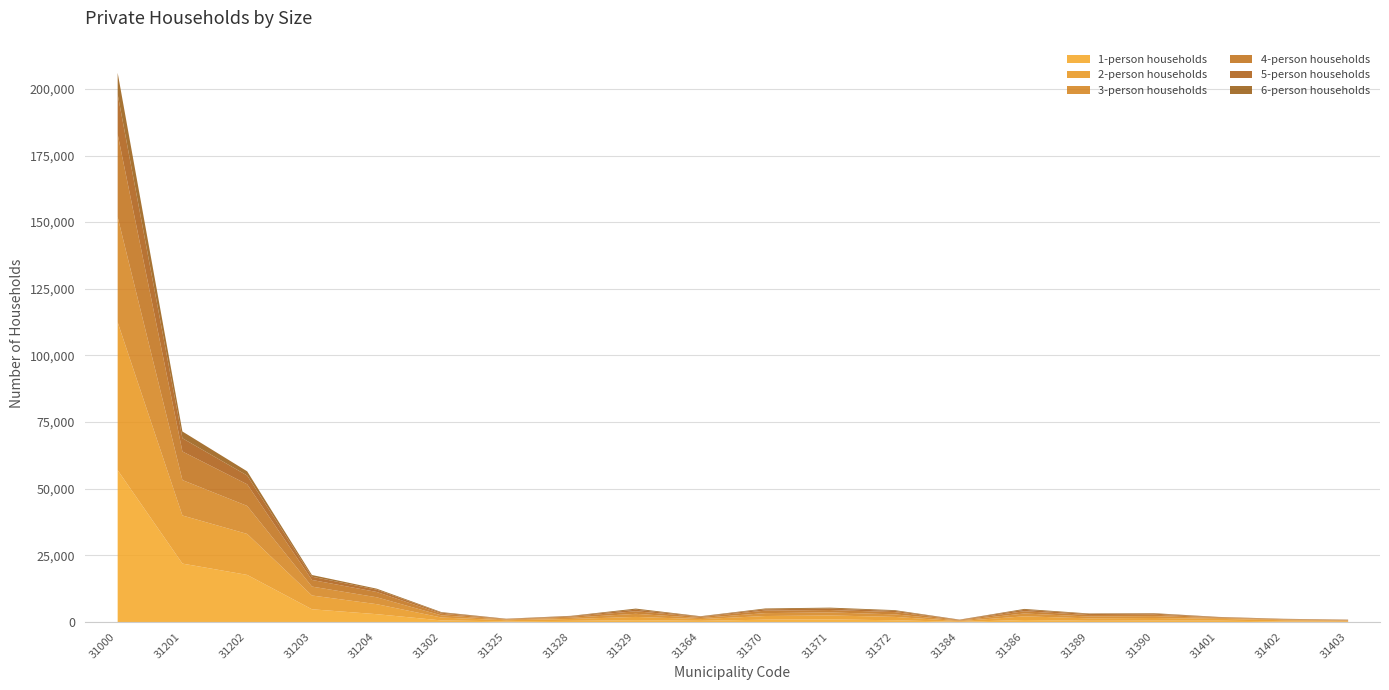

Is it true that 1-person households equals 355 at 31325?

True